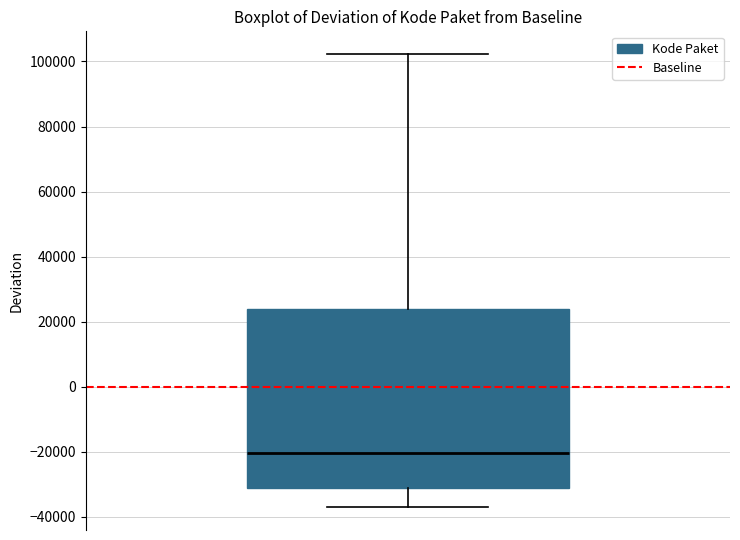

Read this box plot against the y-axis: the position of the median line, the range covered by the box, and the ends of both whiskers. The values are not printed on the chart, so give them approximately, as read against the axis.

median -20000, box -32000 to 24000, whiskers -38000 to 102000